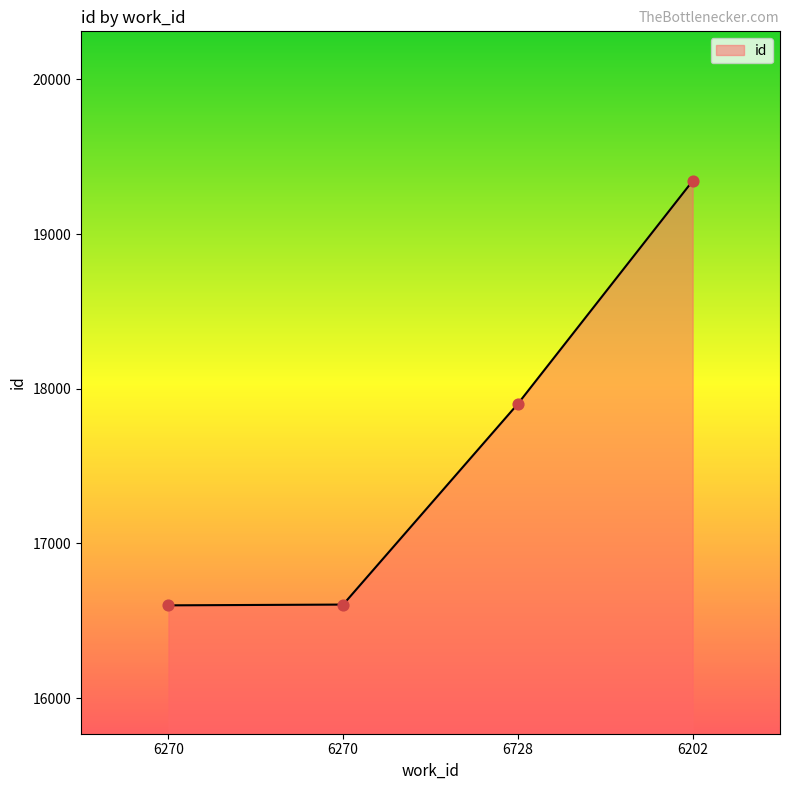

Which has a higher value, 6202 or 6270?

6202